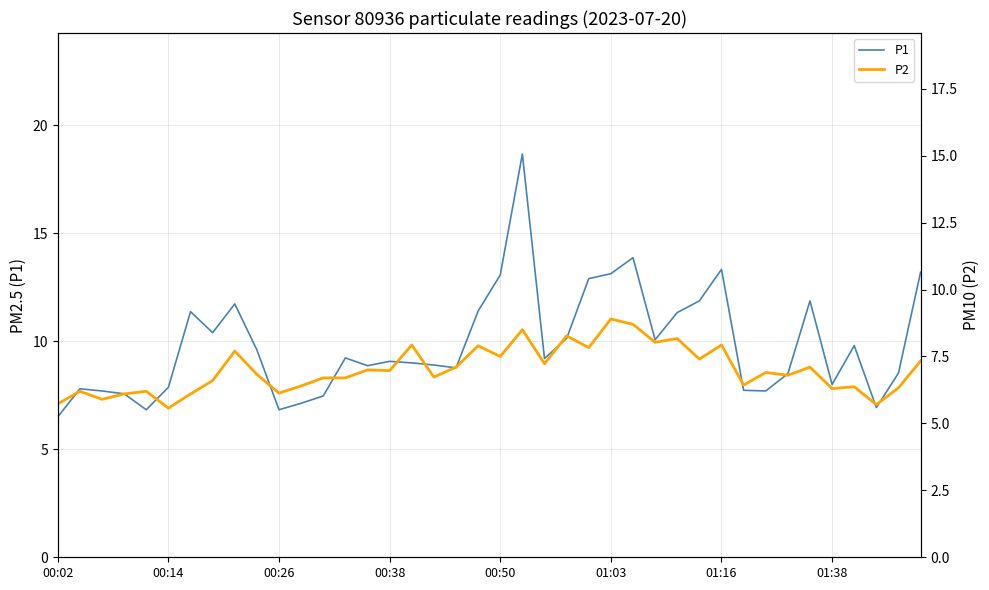

How many interior local valleys does the P2 series have?

14